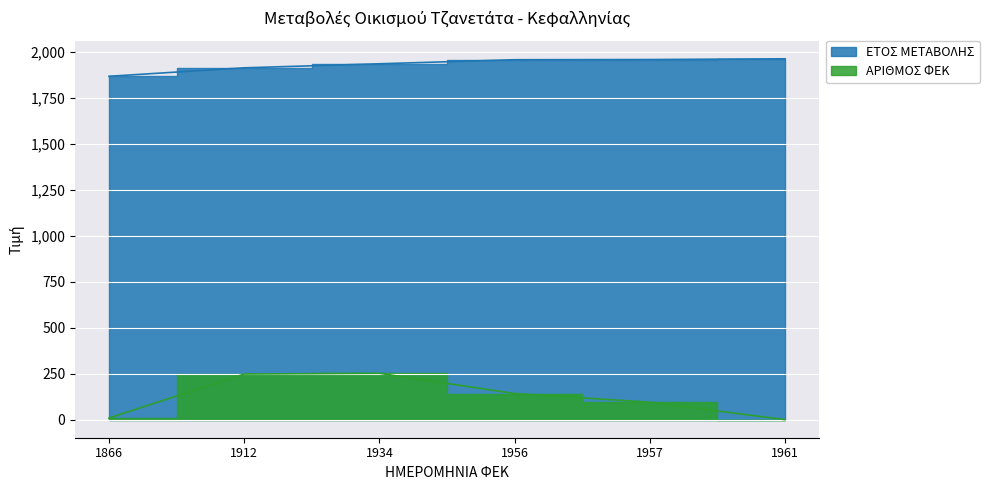

Which series has the widest spread of values?

ΑΡΙΘΜΟΣ ΦΕΚ